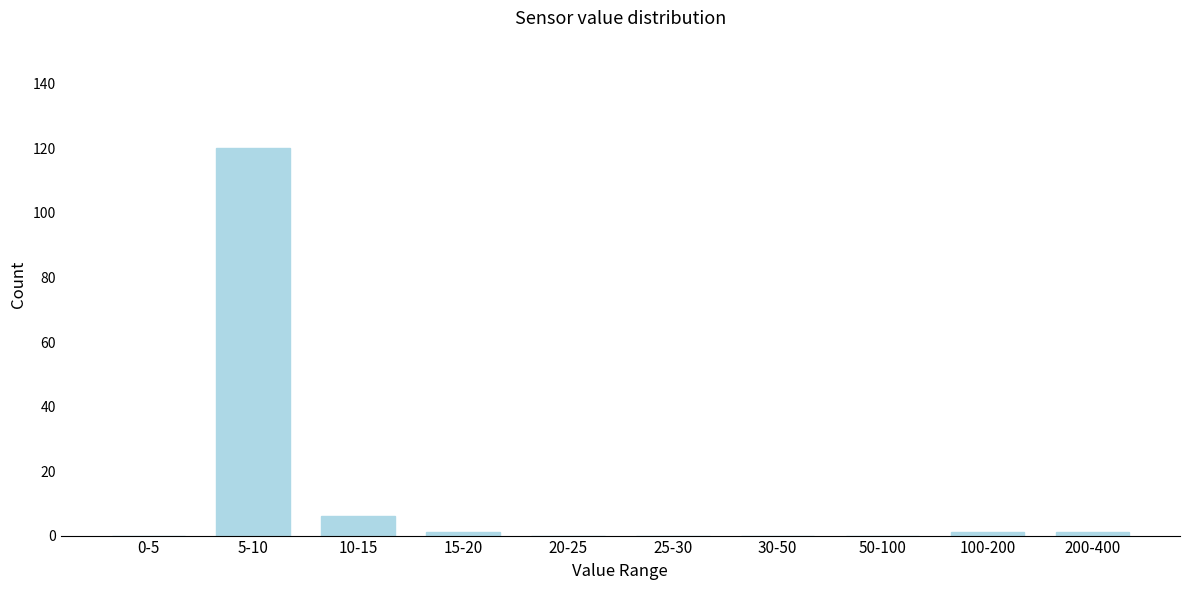

Reading left to right, list all the values displayed in this chart.

0-5=0	5-10=120	10-15=6	15-20=1	20-25=0	25-30=0	30-50=0	50-100=0	100-200=1	200-400=1